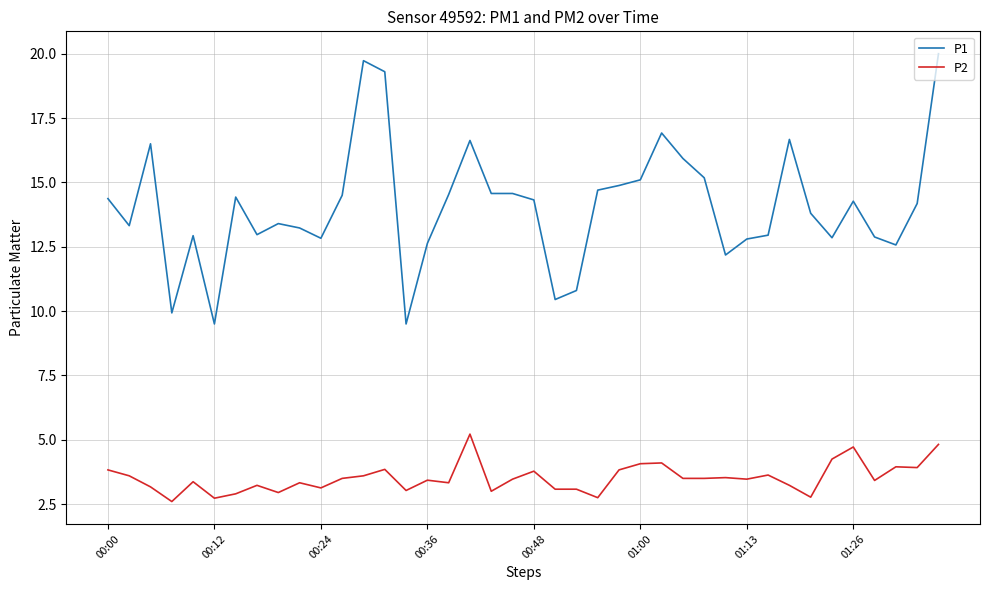

Which series has the largest total across all categories?

P1